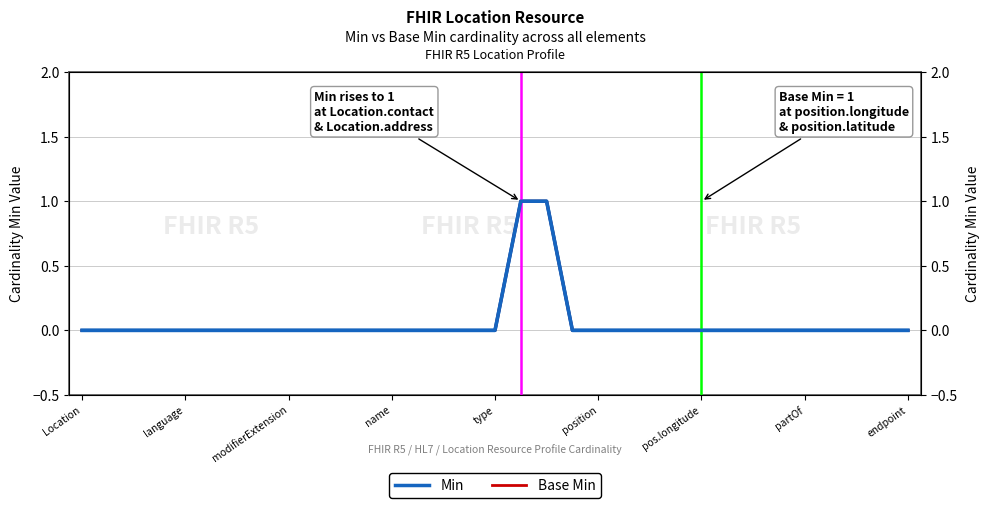

How many data points in Min are above 0?

2